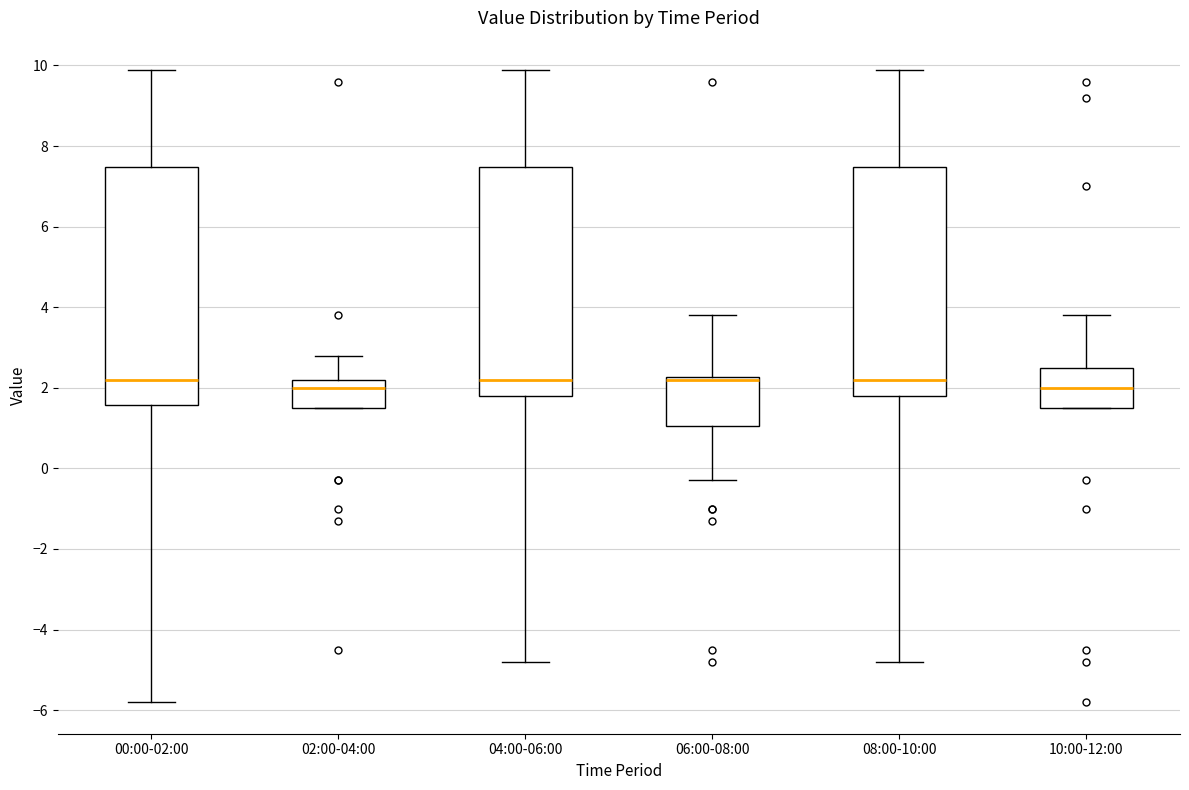

Comparing the boxes themselves (not the whiskers), which one is the tallest?

00:00-02:00